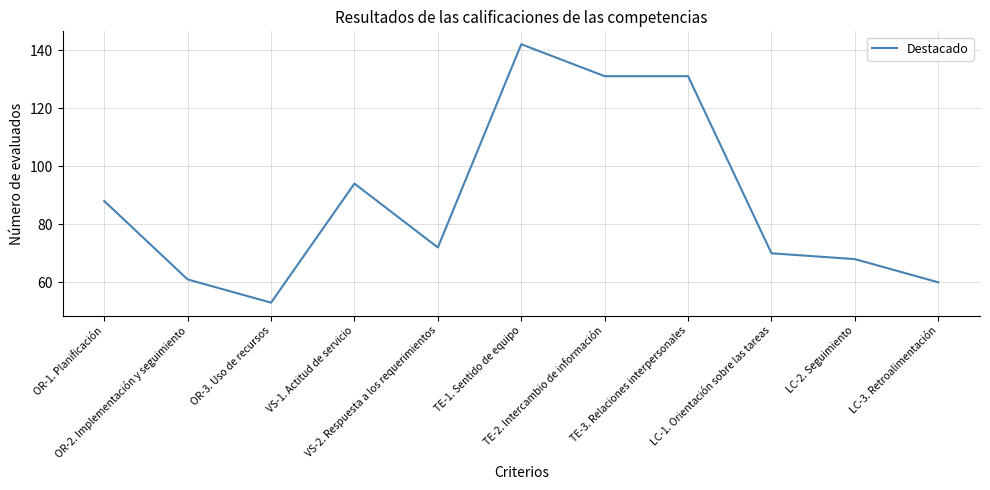

Which category has the highest value across all series?

TE-1. Sentido de equipo